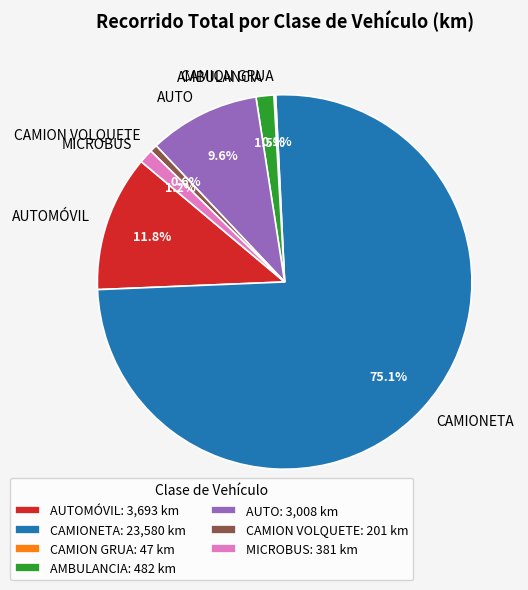

Does any single category account for the majority?

Yes